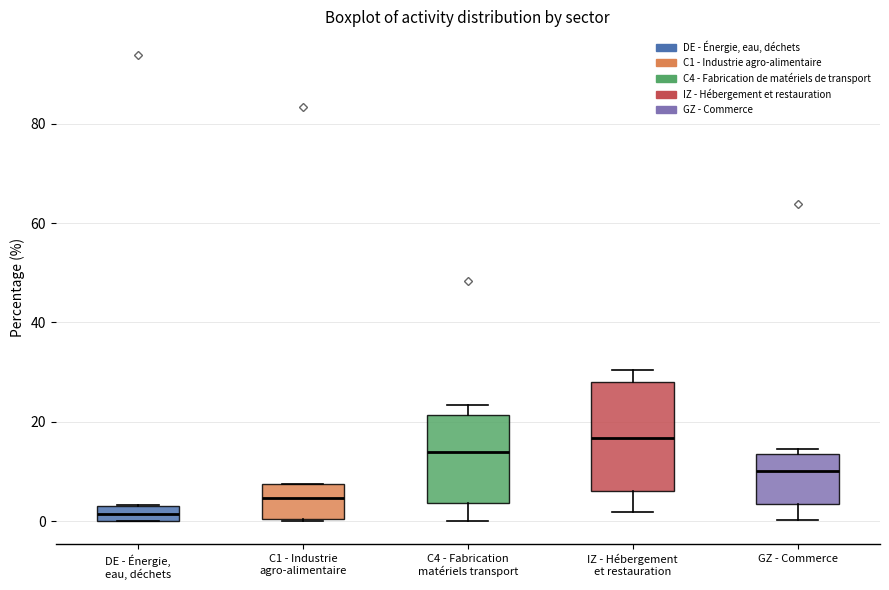

Which box is the tallest, from its lower edge to its upper edge?

IZ - Hébergement et restauration